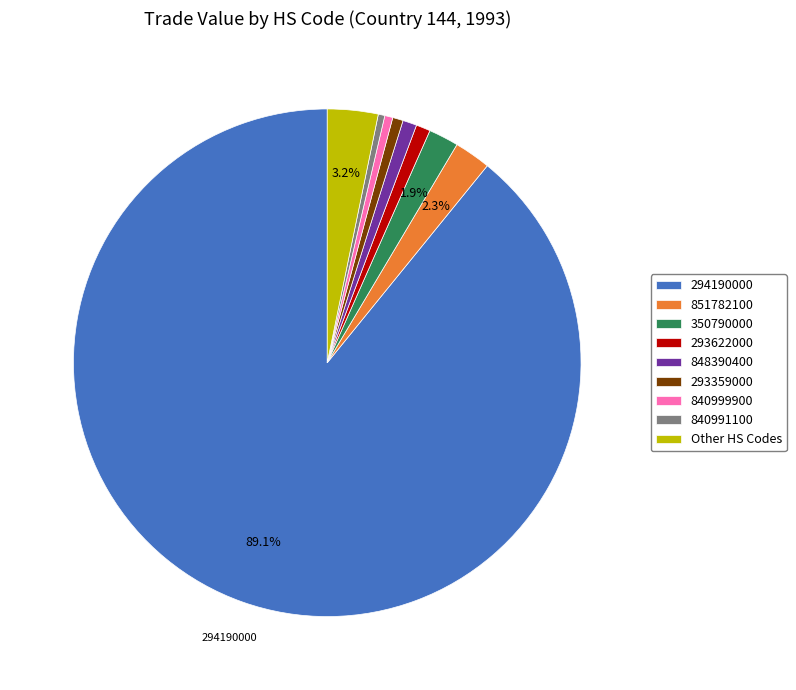

Is there any slice that represents more than half of the pie?

Yes